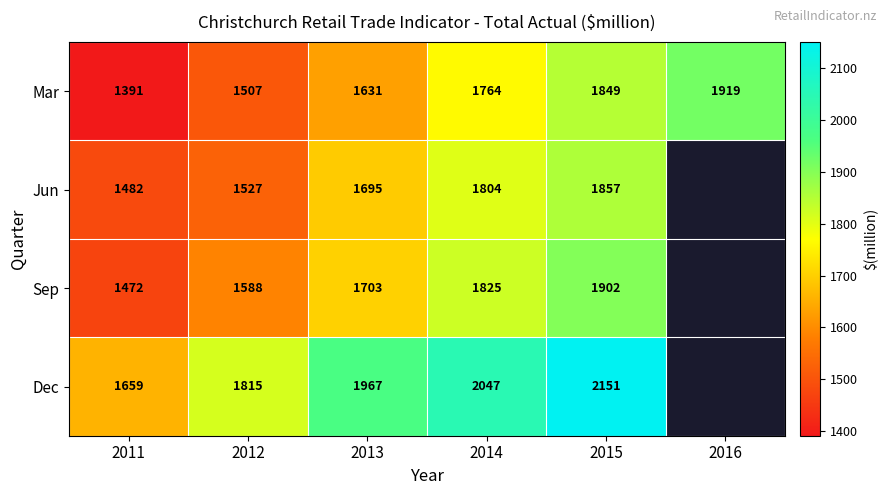

At which category is the sum across all series the highest?

2015